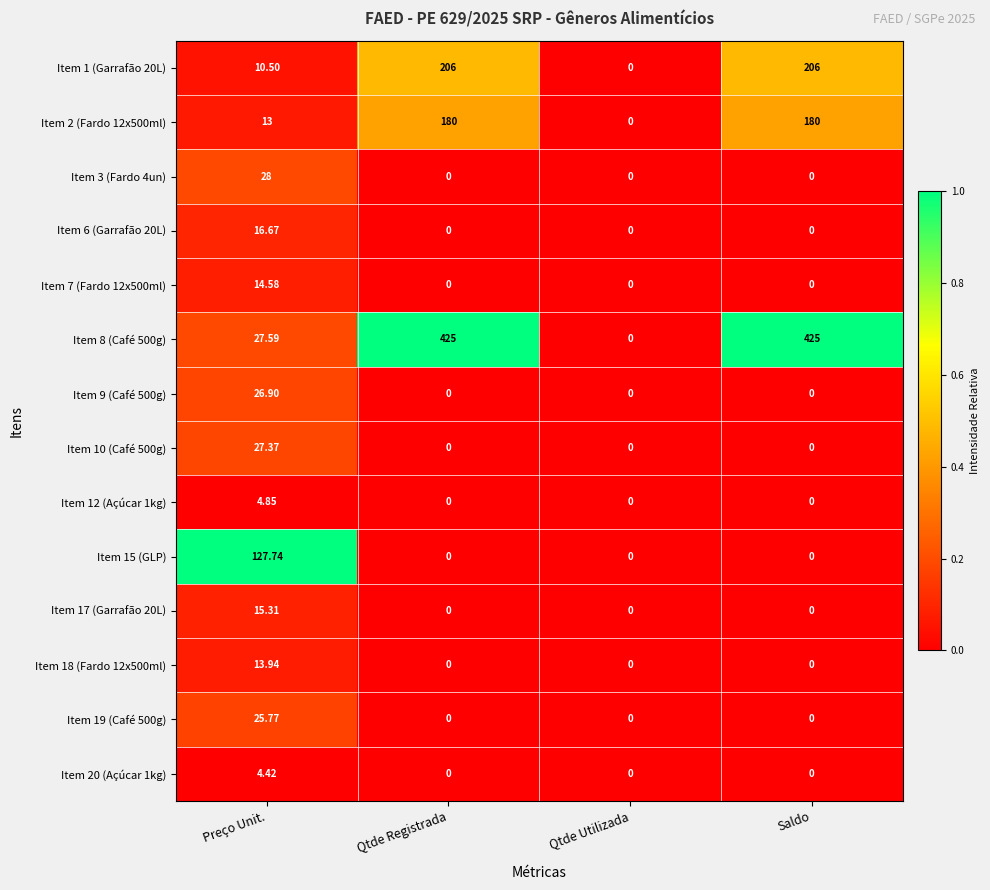

Is the value of Item 19 (Café 500g) at Saldo greater than the value of Item 15 (GLP) at Preço Unit.?

No